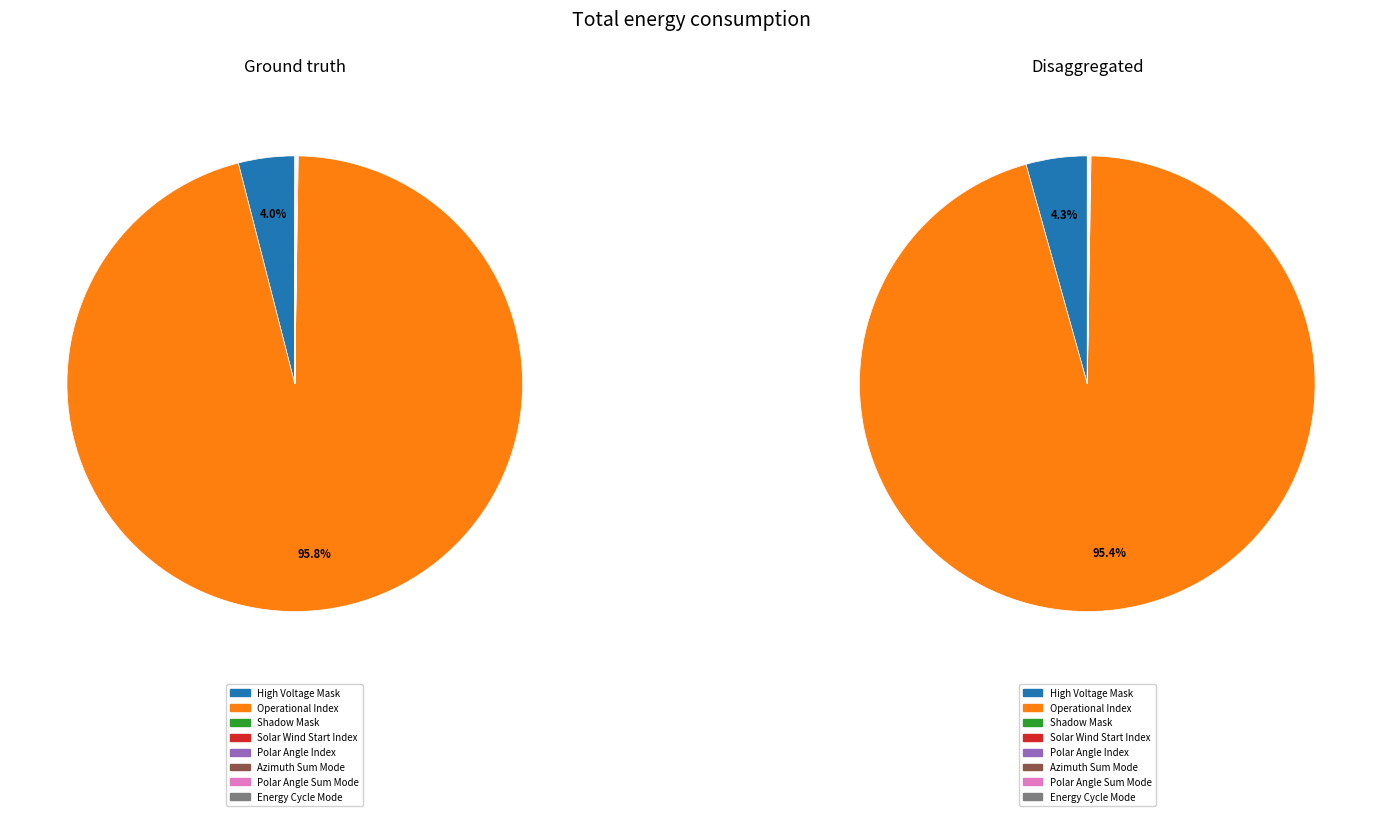

True or false: Mass Channel 3 accounts for 1% of the total.

False